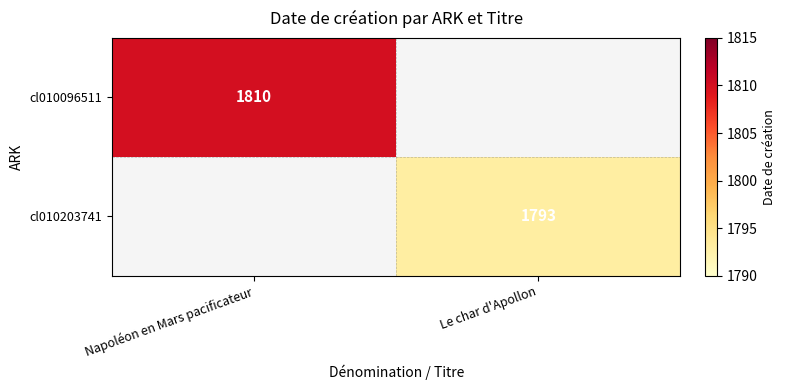

True or false: cl010203741 has a value of 1793 at Le char d'Apollon.

True